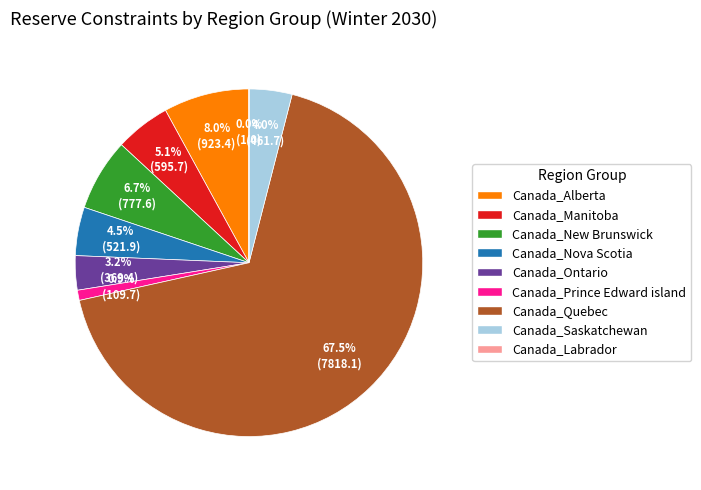

To the nearest percent, what is the average slice percentage?

11%